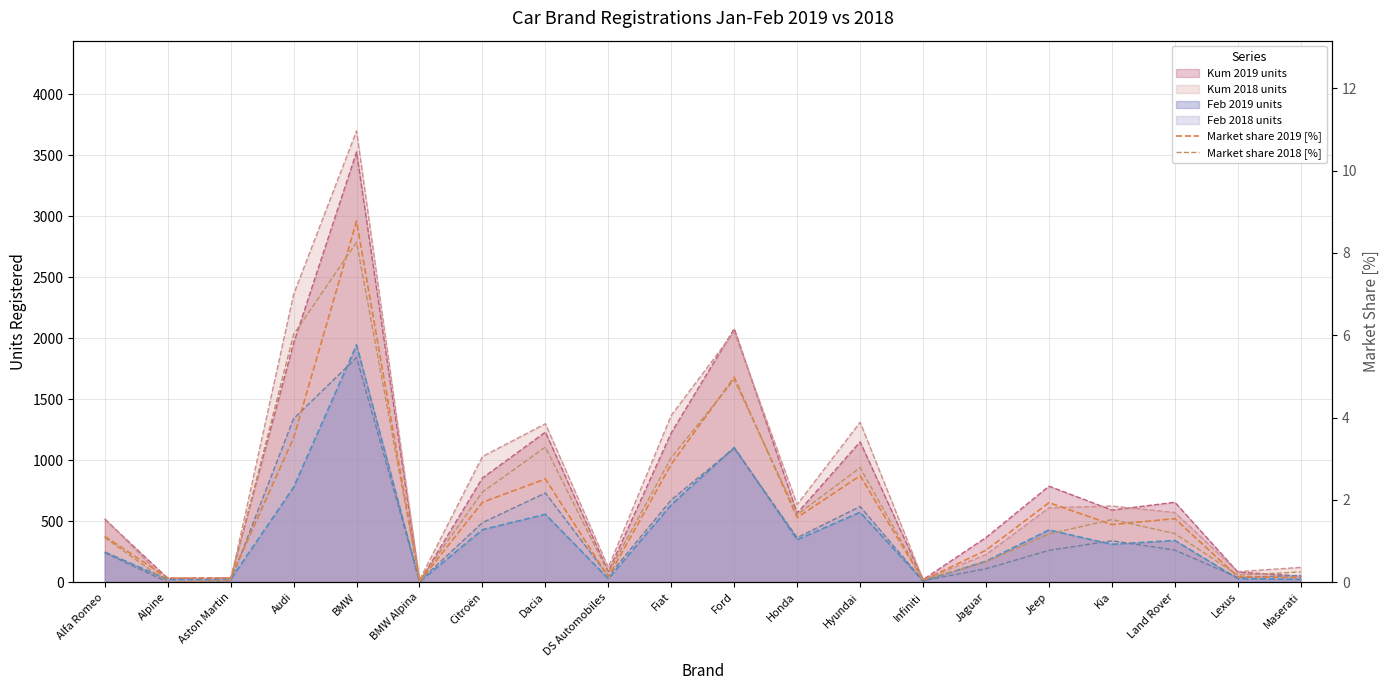

What is the label of the 7th point from the right?

Infiniti